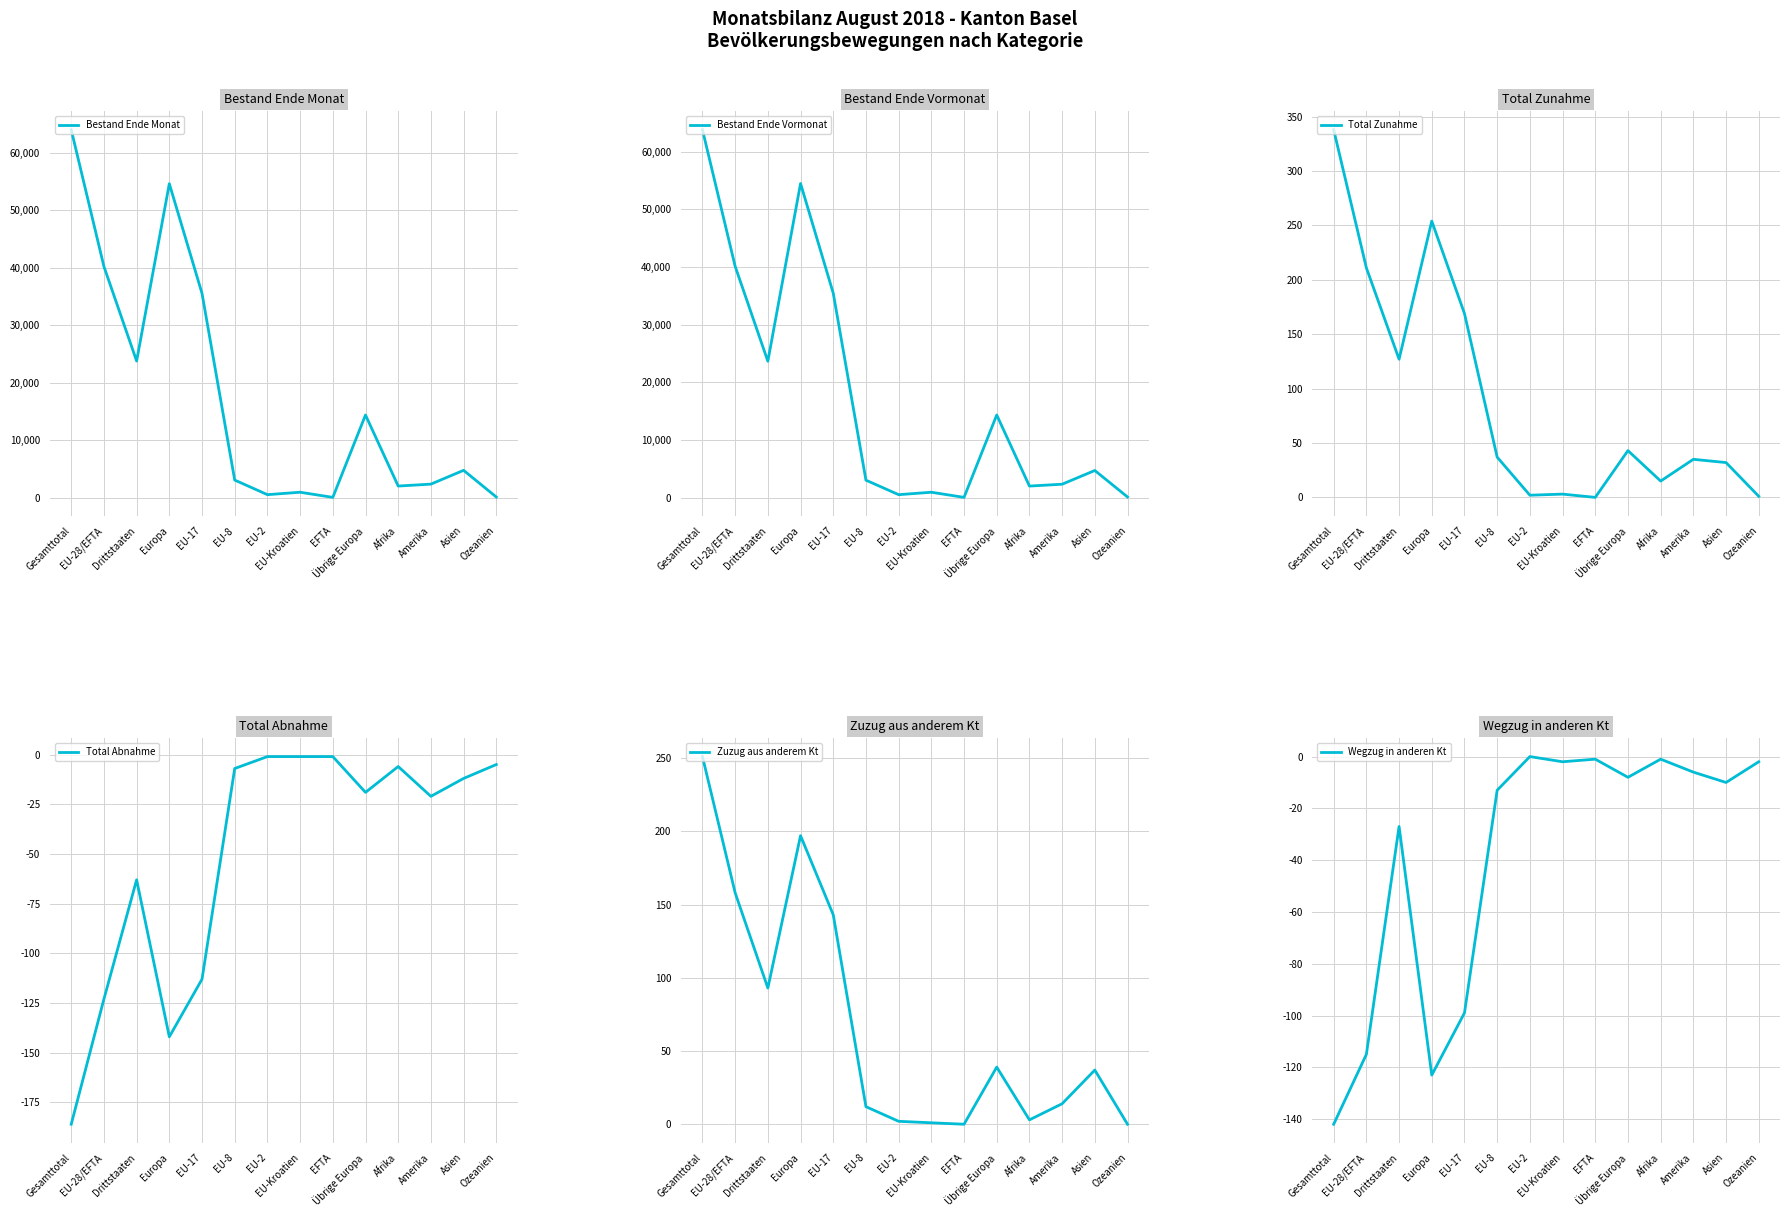

How many interior local valleys does the Bestand Ende Monat series have?

4